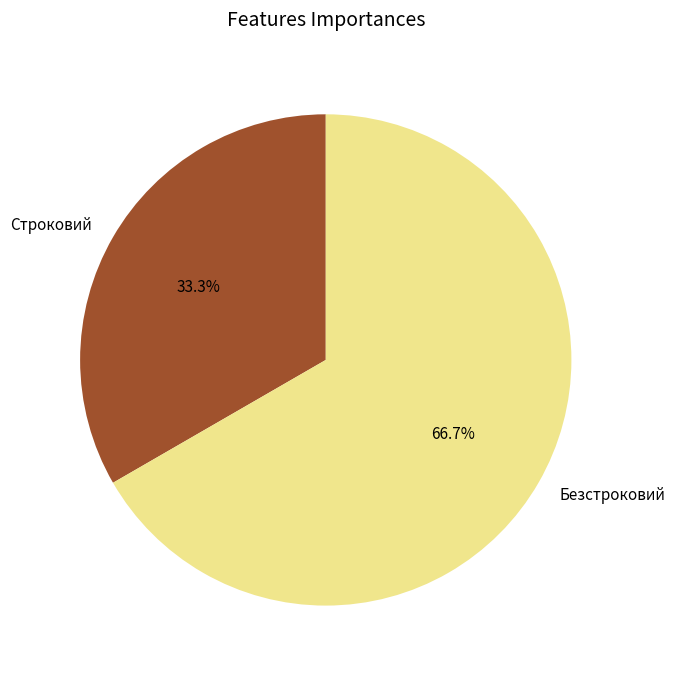

Do Безстроковий and Строковий together represent more than half of the pie?

Yes